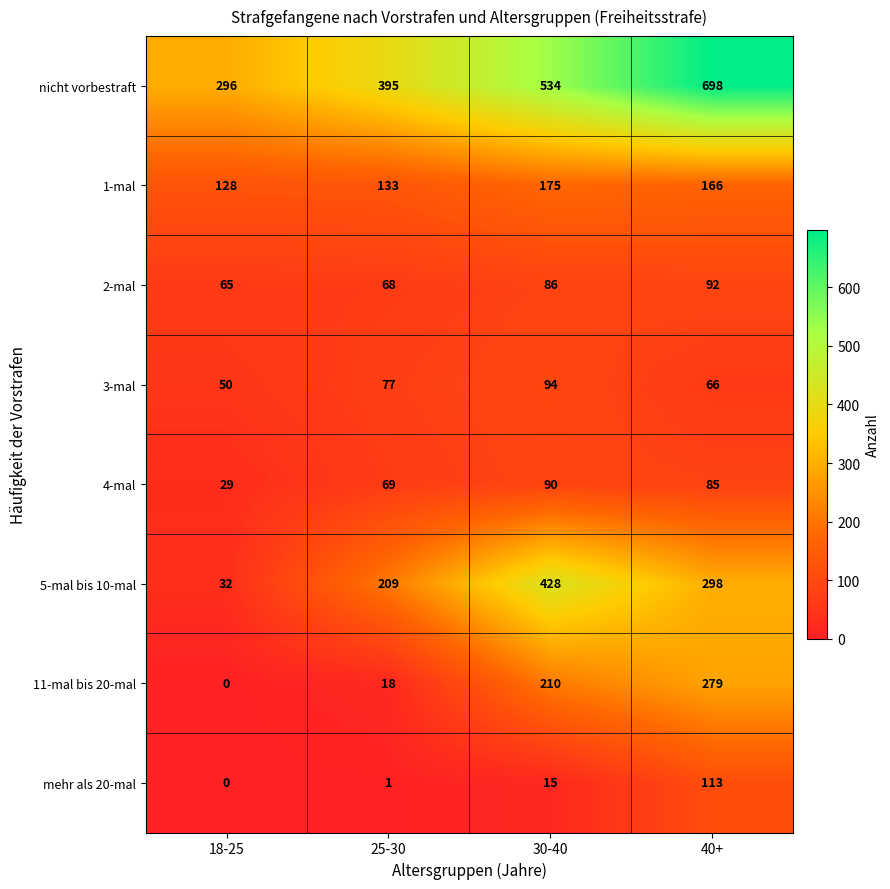

What is the spread (max minus min) of values at 30-40?

519